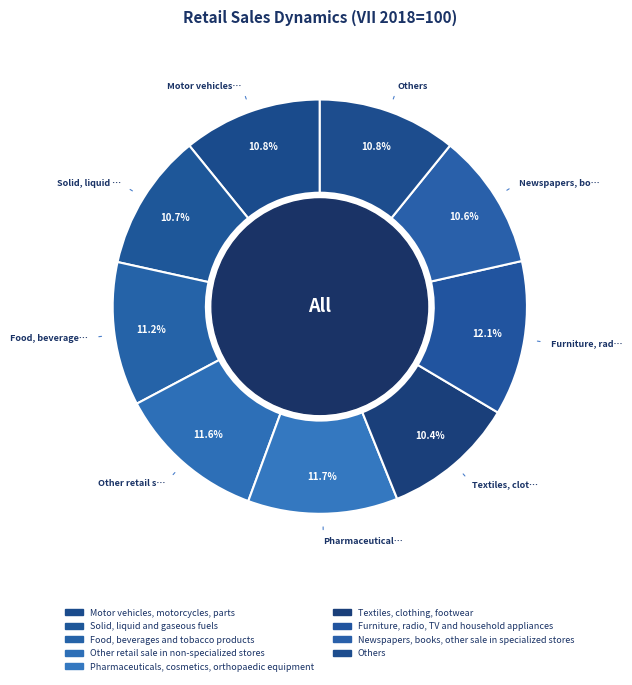

How many slices are in this pie chart?

9